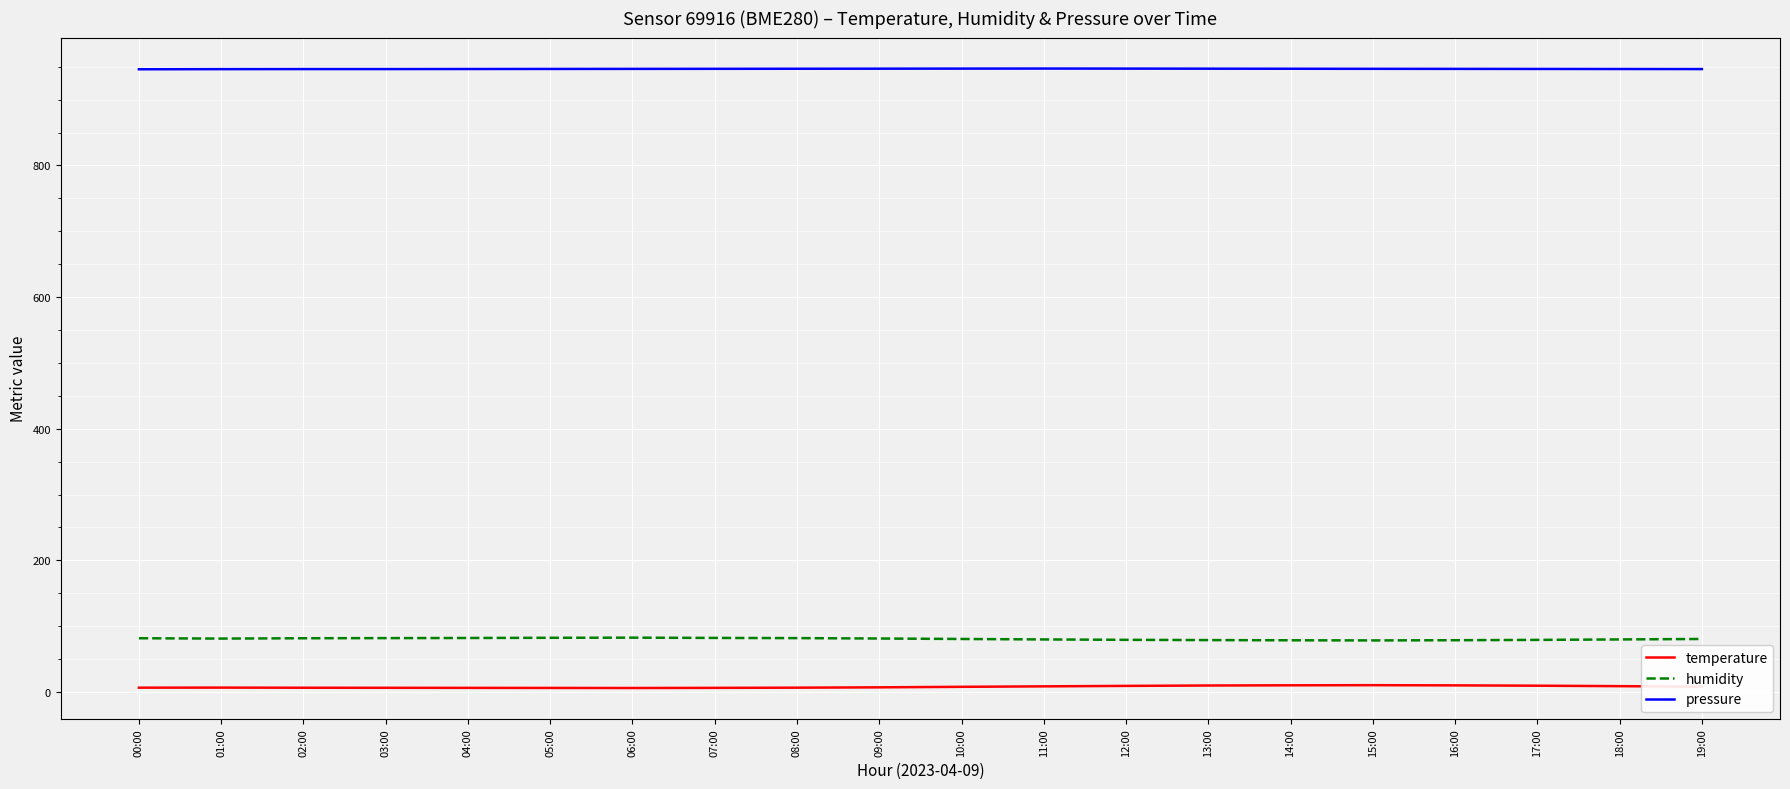

Rank the series by their maximum value, from lowest to highest.

temperature, humidity, pressure